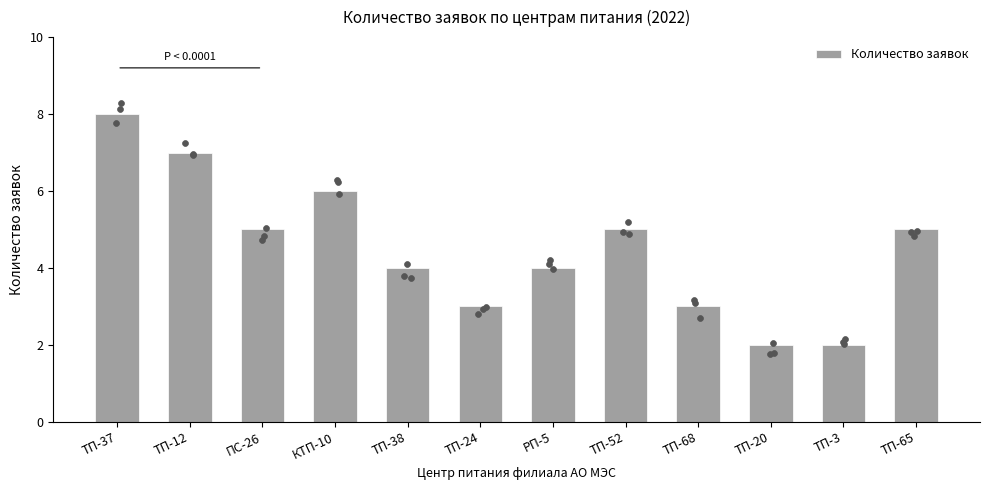

What is the change in value from РП-5 to ТП-3?

-2